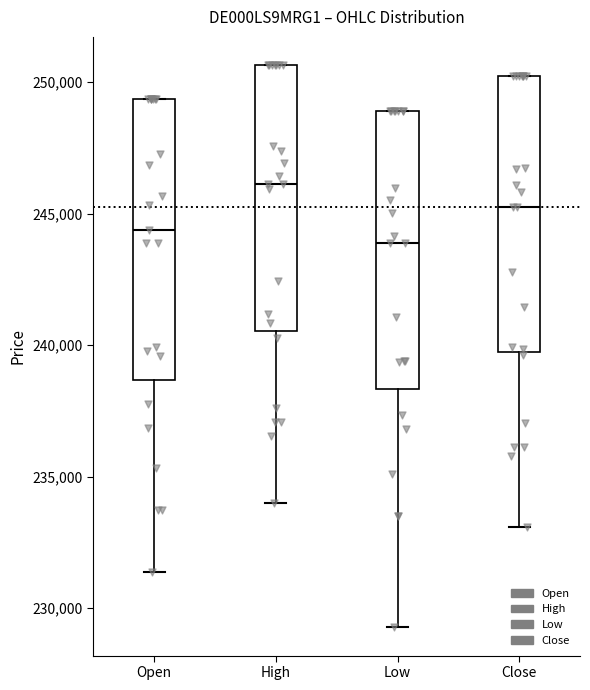

Reading left to right, read every box against the y-axis: the position of its median line, the range the box covers, and the ends of its whiskers. The values are not printed on the chart, so give them approximately, as read against the axis.

Open: median 244500, box 238500 to 249500, whiskers 231500 to 249500
High: median 246000, box 240500 to 250500, whiskers 234000 to 250500
Low: median 244000, box 238500 to 249000, whiskers 229500 to 249000
Close: median 245500, box 239500 to 250000, whiskers 233000 to 250000